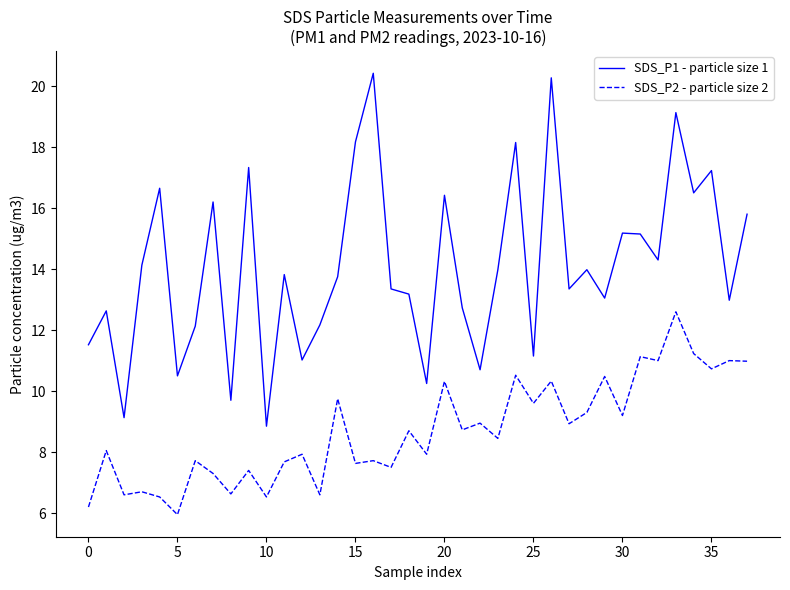

True or false: SDS_P1 - particle size 1 and SDS_P2 - particle size 2 cross at least once.

False